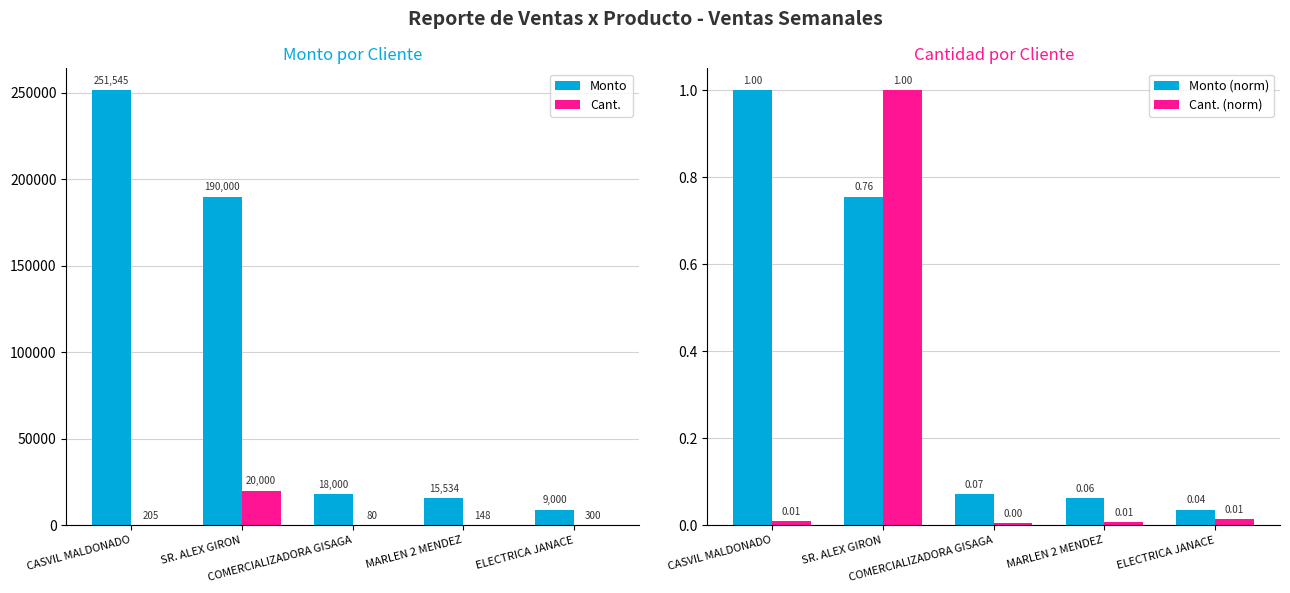

Where is Cant. (norm) nearest to the value 0?

COMERCIALIZADORA GISAGA